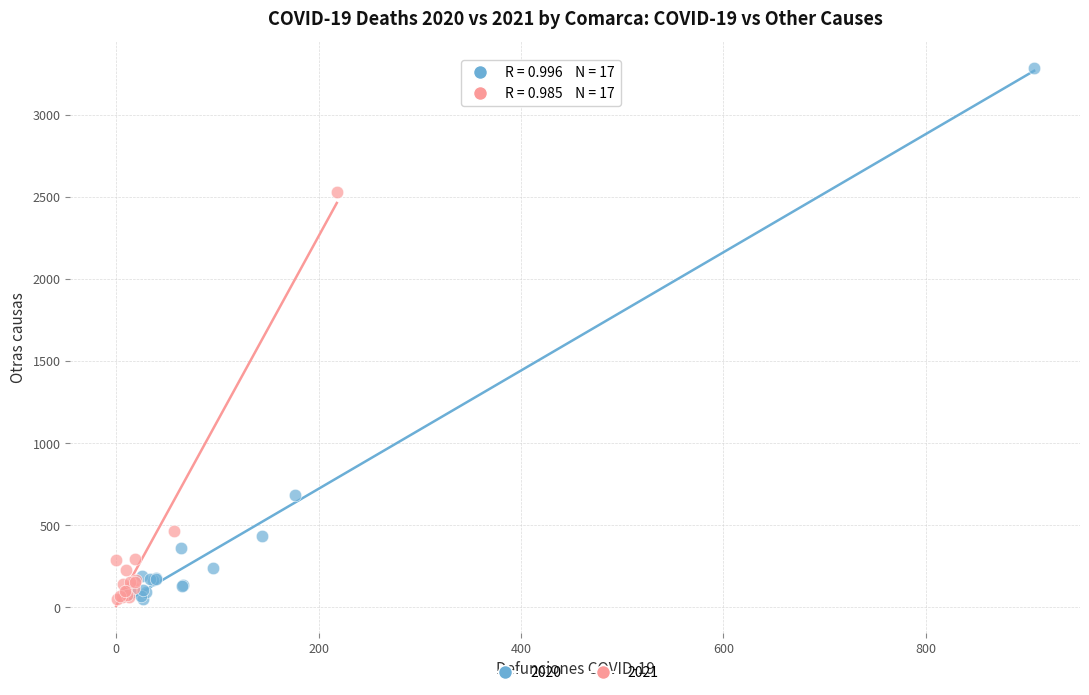

Which series contains the highest Y value?

2020